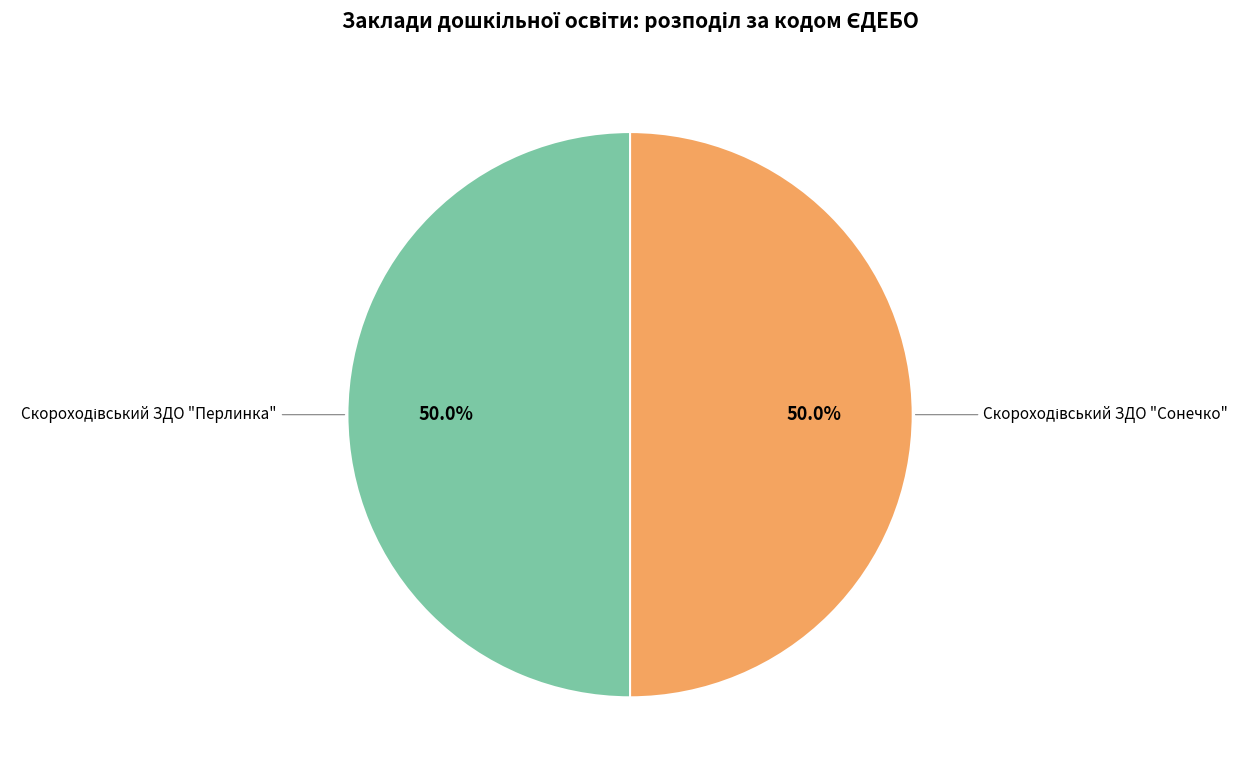

The Скороходівський ЗДО "Перлинка" slice represents 50% of the pie. True or false?

True